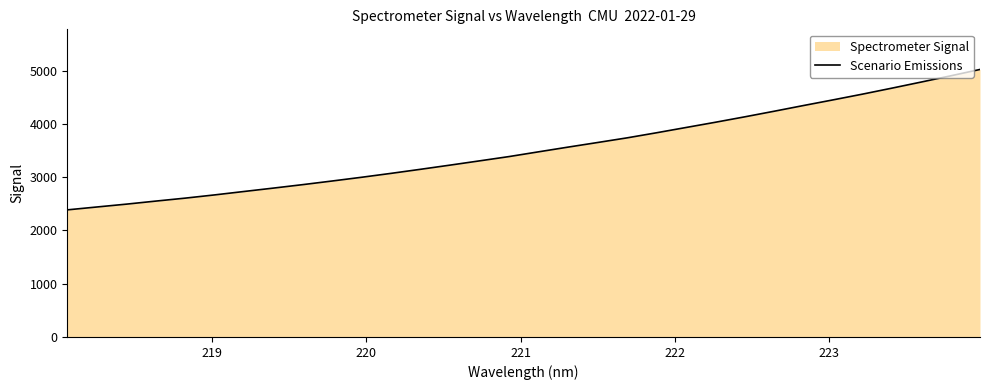

What is the minimum value shown in the chart?

2386.0